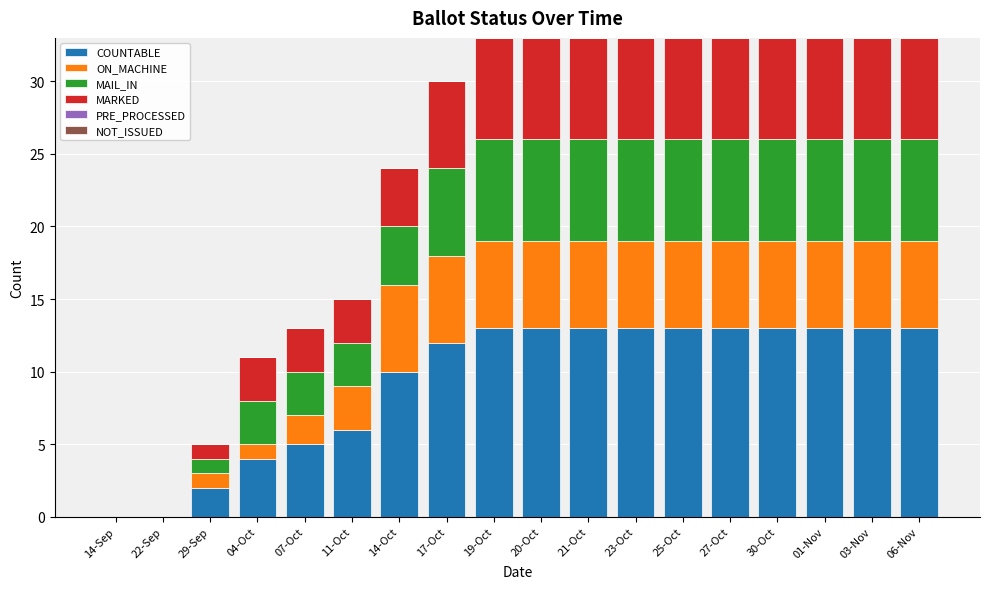

What is the total value across all series at 25-Oct?

33